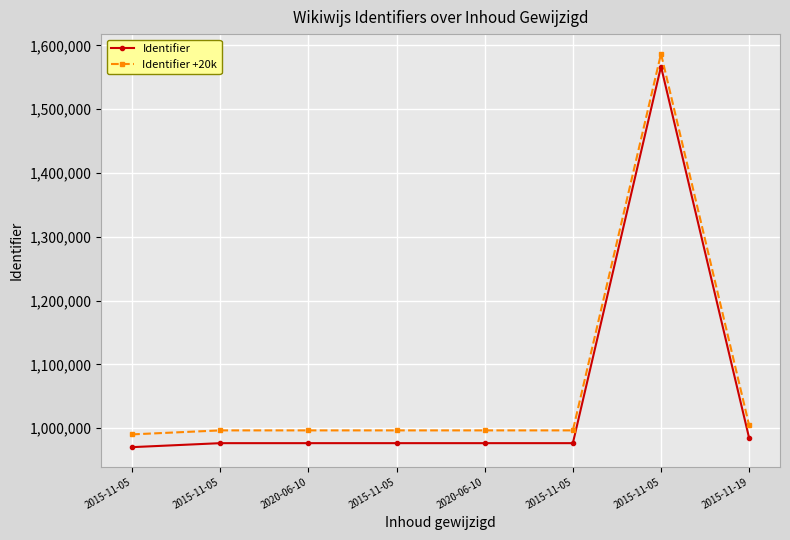

True or false: Identifier +20k has a value of 1586873 at 2015-11-05.

True